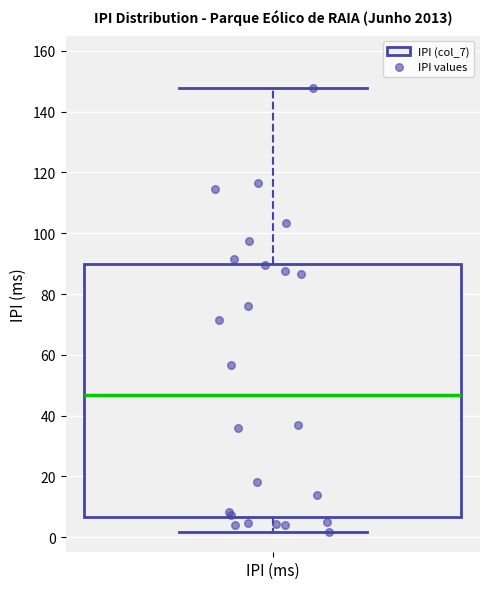

Where is the upper edge of the box for IPI (ms) on the y-axis? The values are not printed on the chart, so give them approximately, as read against the axis.

90